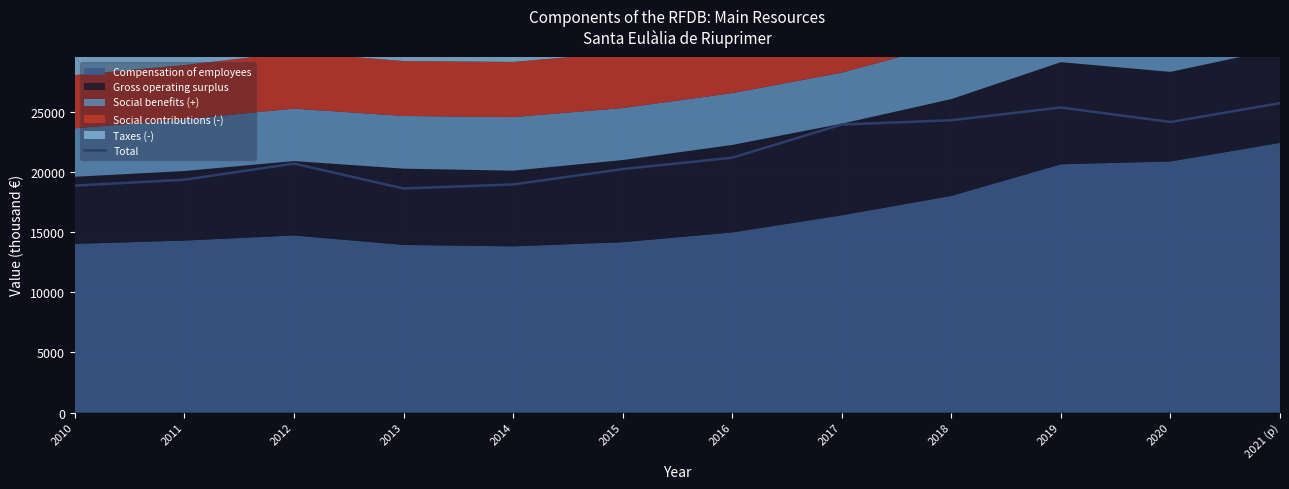

Reading left to right, extract all data points from this chart.

2010=18869	2011=19357	2012=20700	2013=18628	2014=18964	2015=20242	2016=21189	2017=23947	2018=24302	2019=25363	2020=24157	2021 (p)=25720